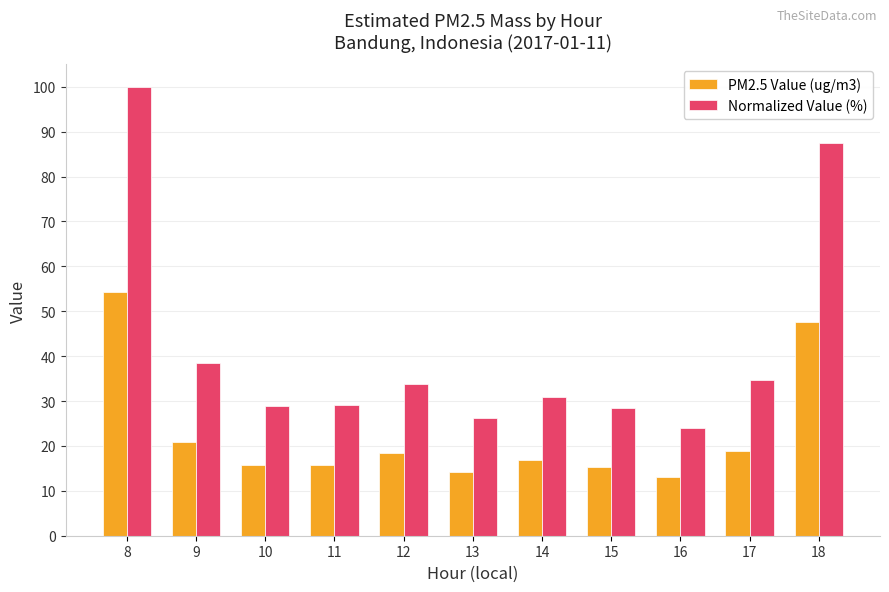

True or false: PM2.5 Value (ug/m3) has a value of 6.5 at 16.

False